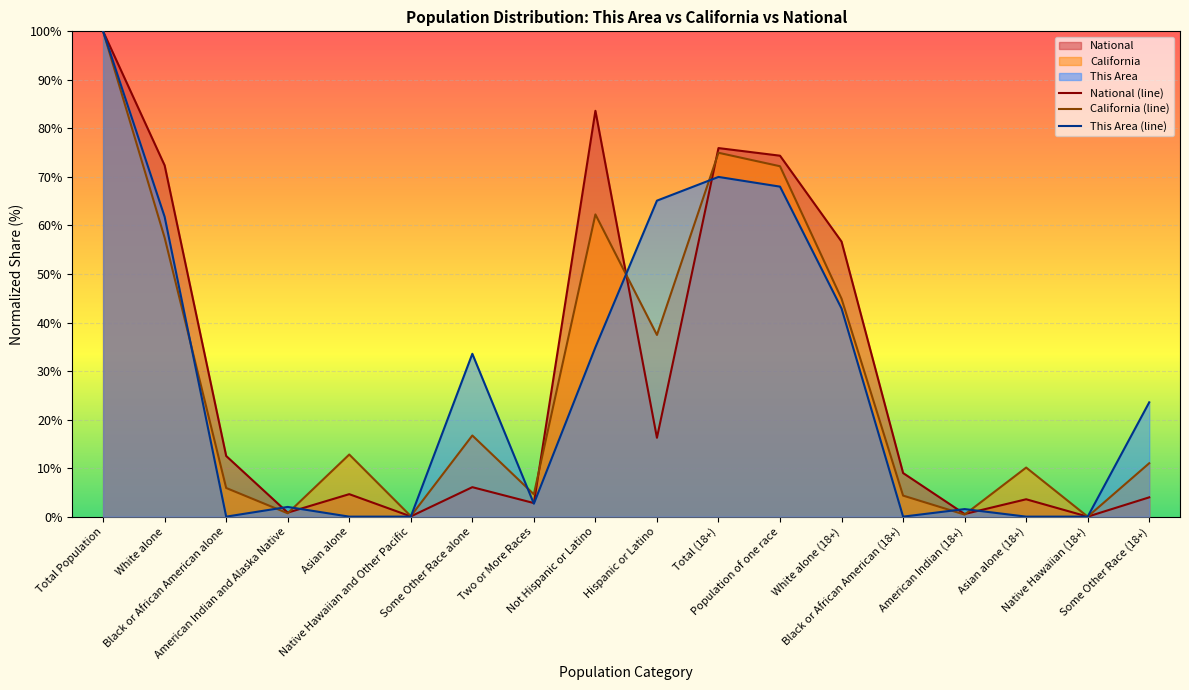

In California (line), how many points are higher than both neighbors (excluding endpoints)?

5